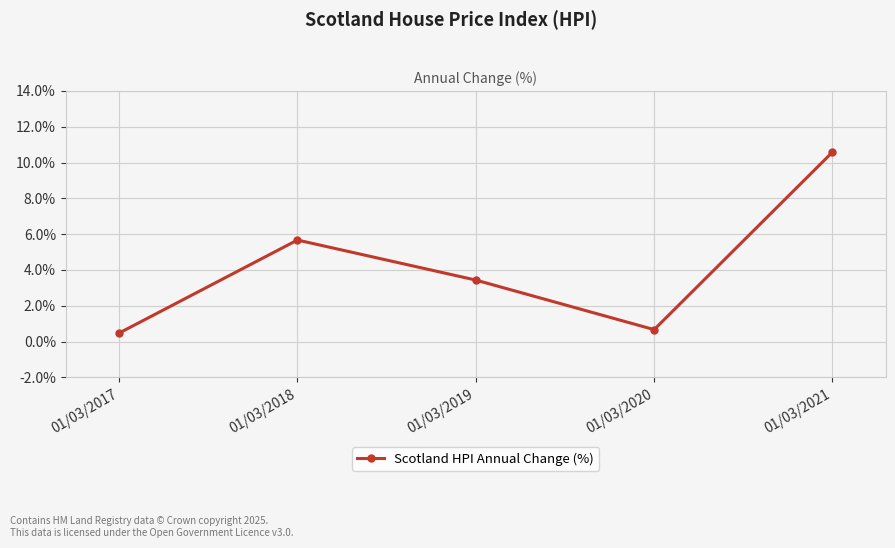

What is the value of the 1st point from the left?

0.5